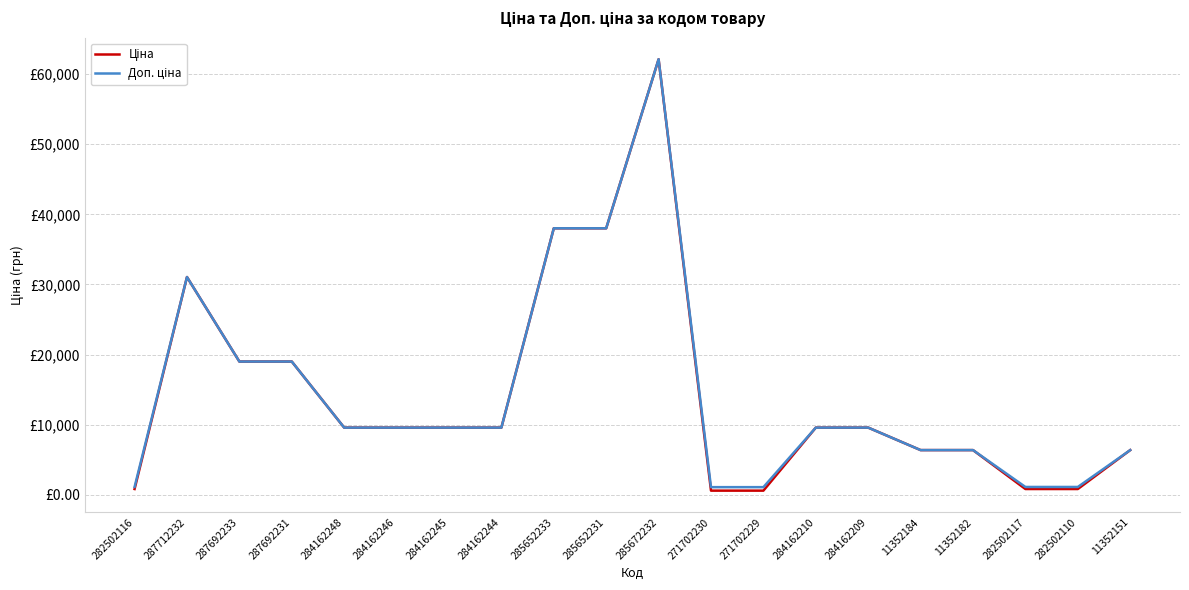

What is the sum of all Доп. ціна values?

289410.0